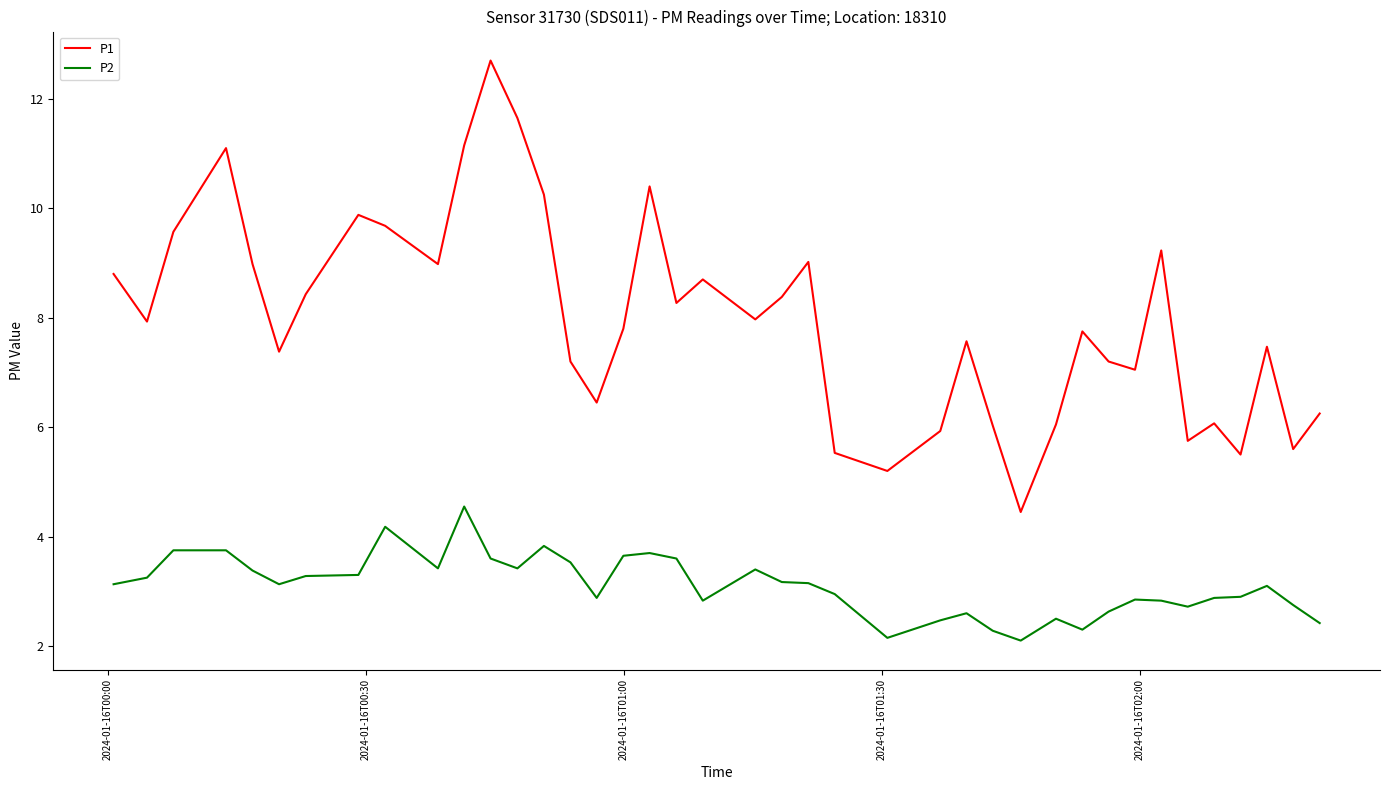

Which series has the largest total across all categories?

P1